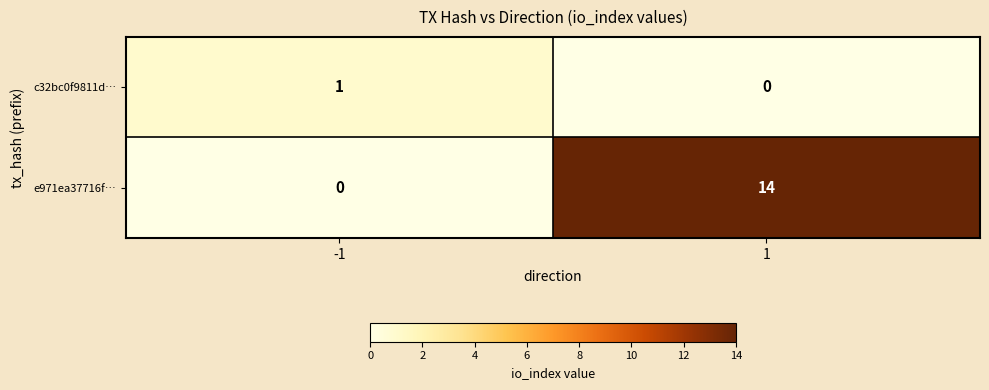

What is the difference between the e971ea37716f… values at -1 and 1?

14